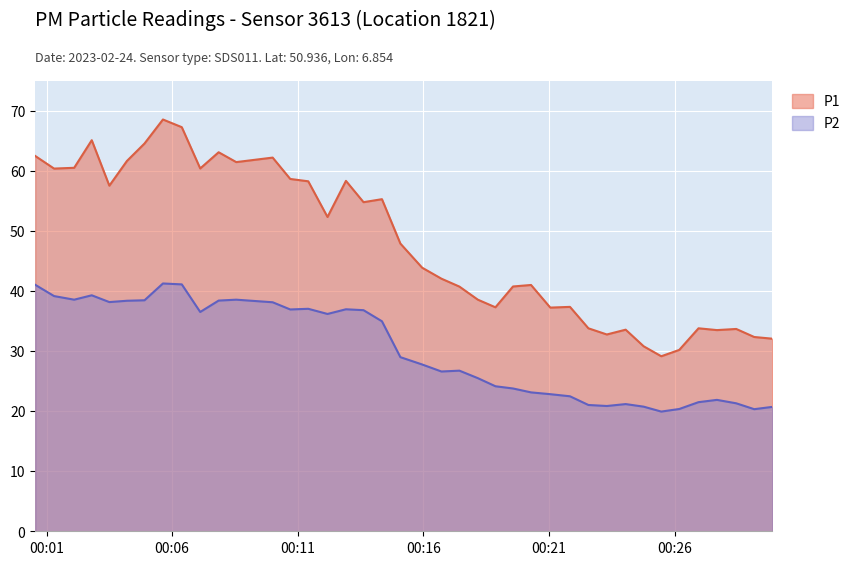

Rank the series by their average value, from highest to lowest.

P1, P2